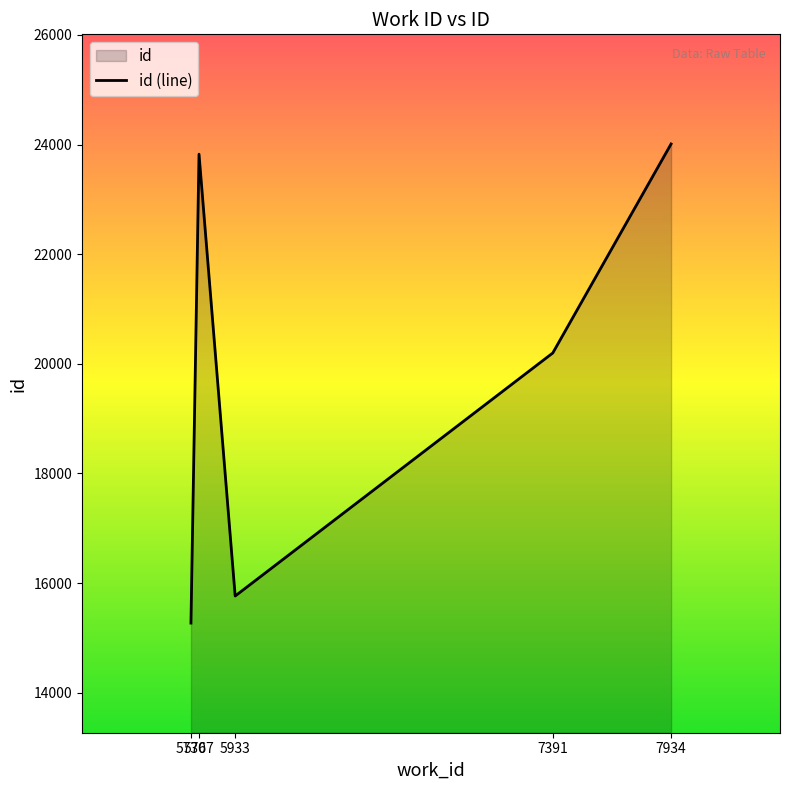

True or false: the data shows 26648 at 5730.

False